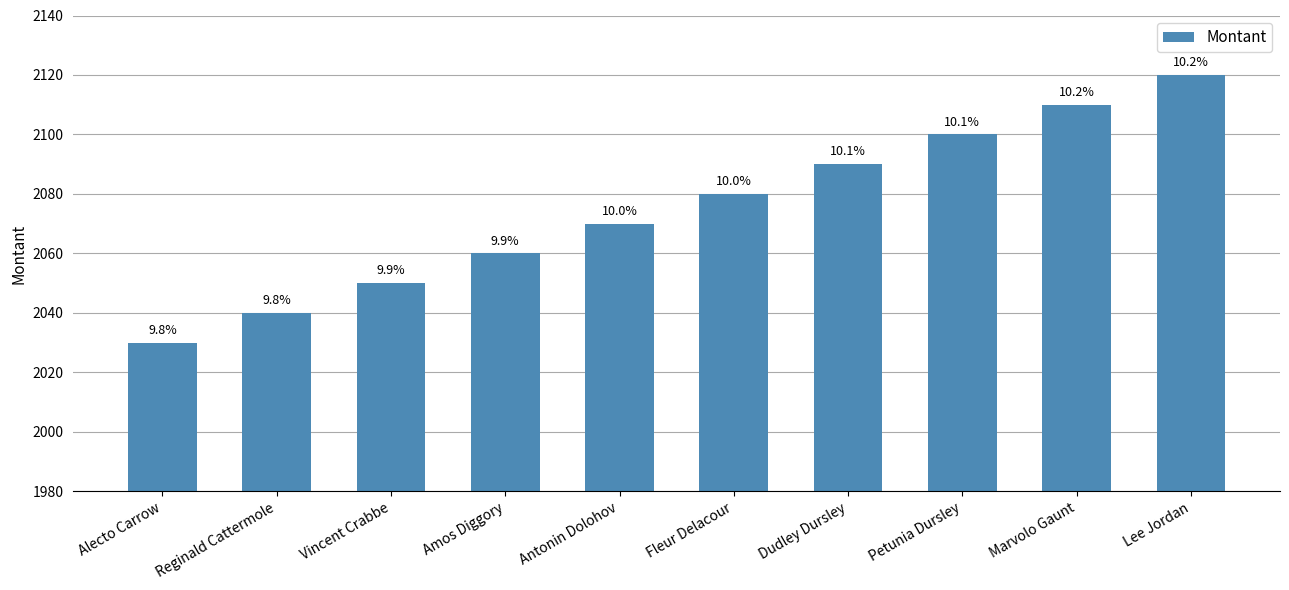

What is the value of the 6th bar from the left?

2080